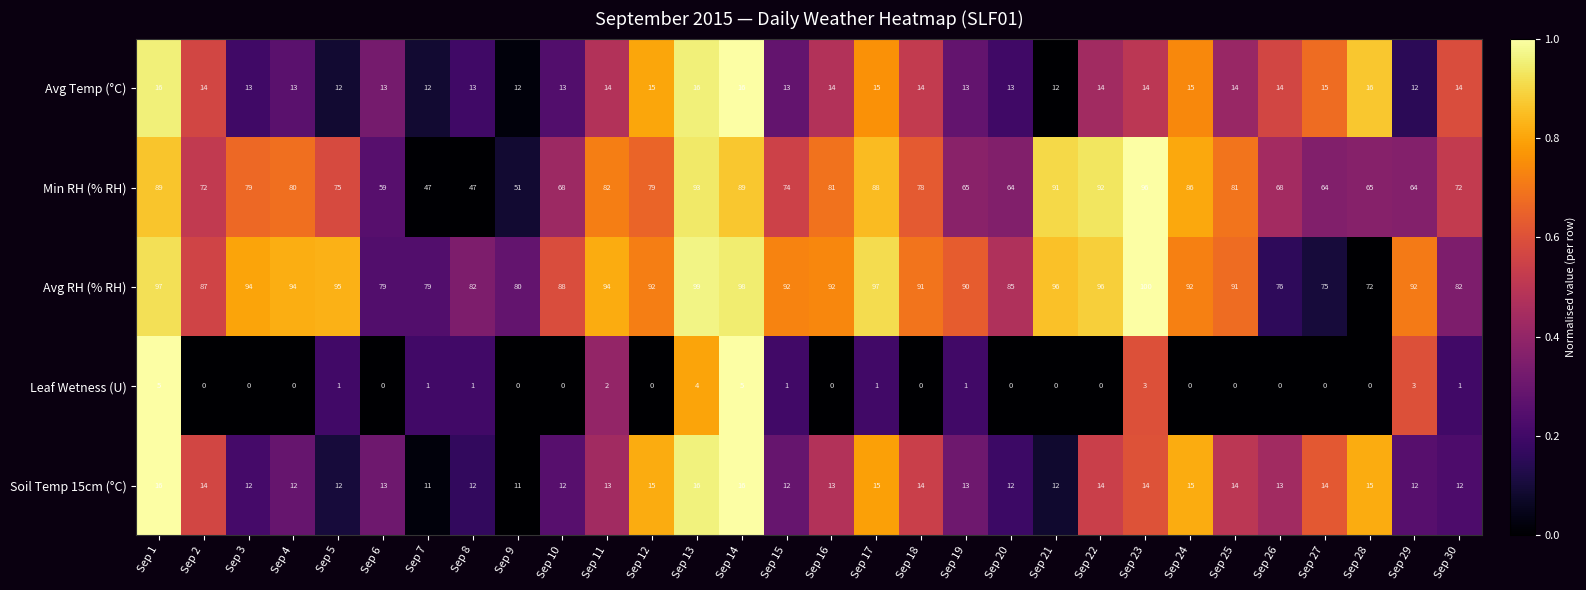

Between Sep 28 and Sep 29, which series saw the biggest shift?

Avg RH (% RH)